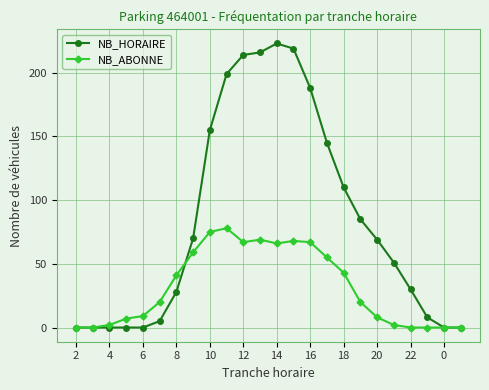

List the series in order of their peak value, lowest first.

NB_ABONNE, NB_HORAIRE